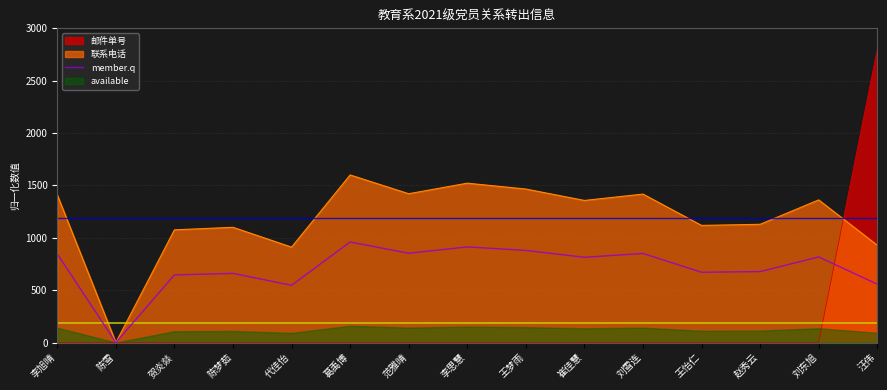

How many values are below 813?

7